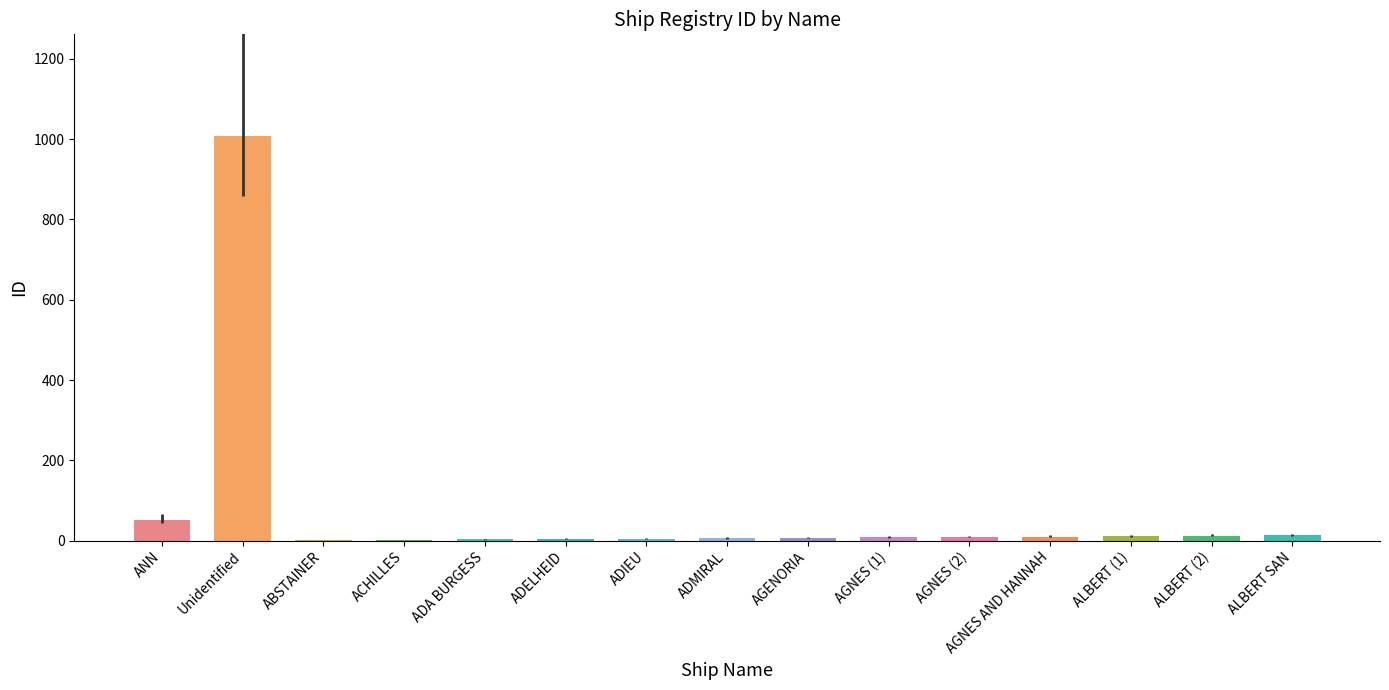

Reading left to right, what are all the values shown in this chart?

51	1009	1	2	3	4	5	6	7	8	9	10	11	12	13